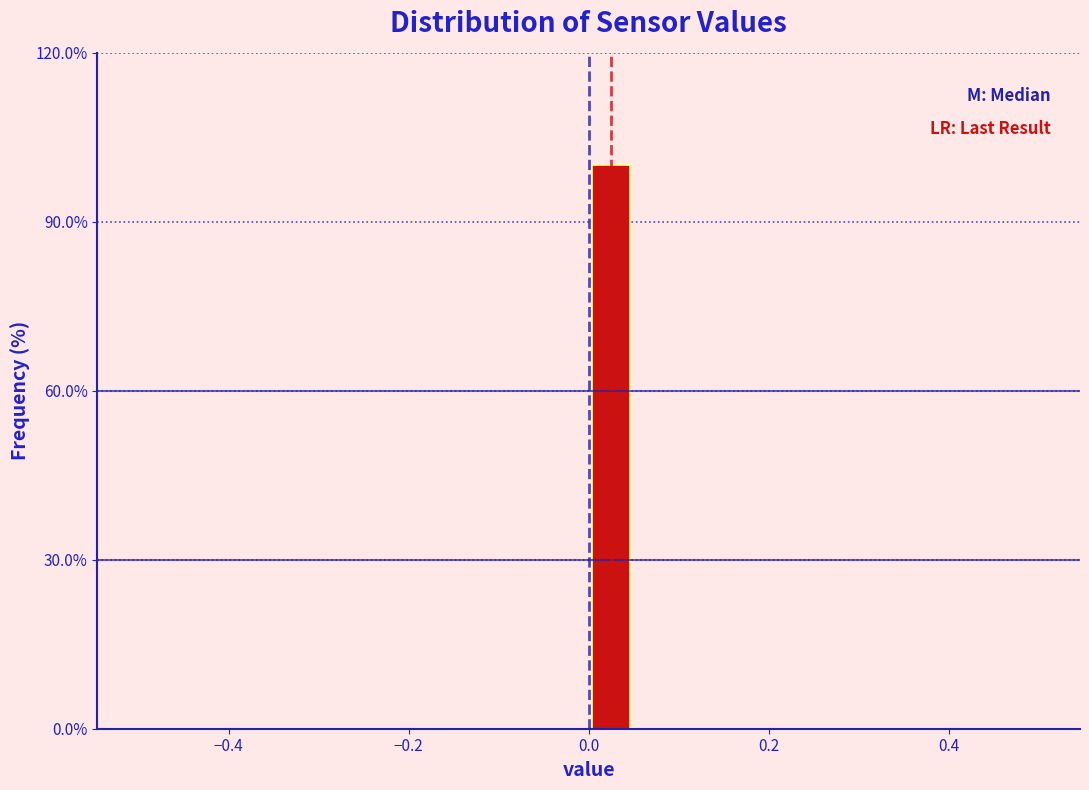

Read against the x-axis, roughly where is the centre of the tallest bar?

0.02